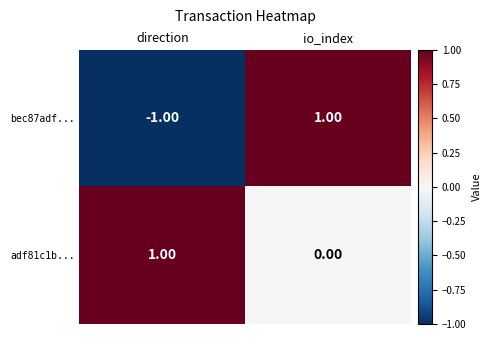

Between direction and io_index, which series saw the biggest shift?

bec87adf...